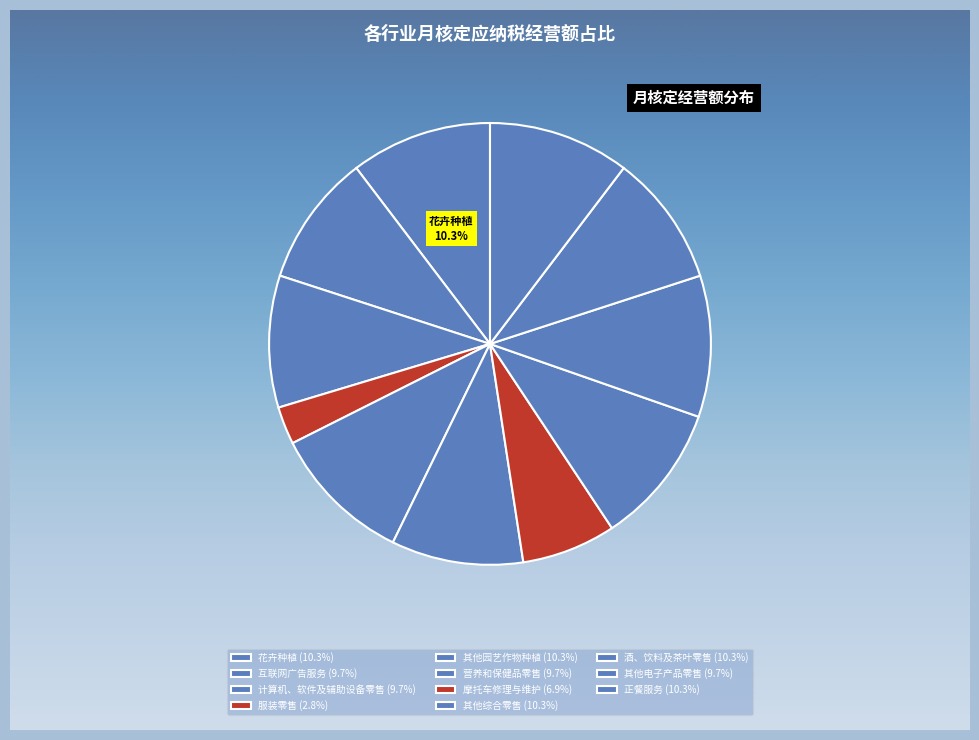

Does any single category account for the majority?

No